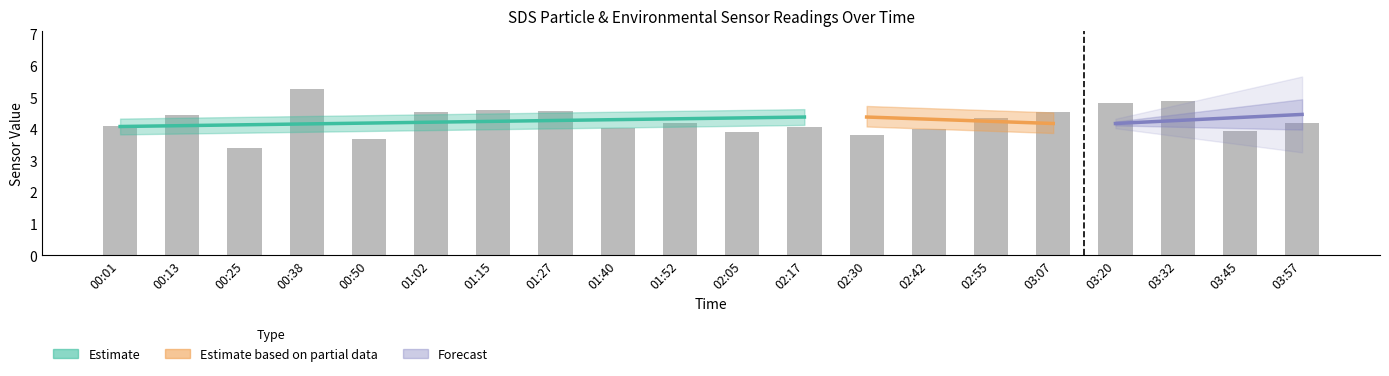

What is the minimum value shown in the chart?

3.4